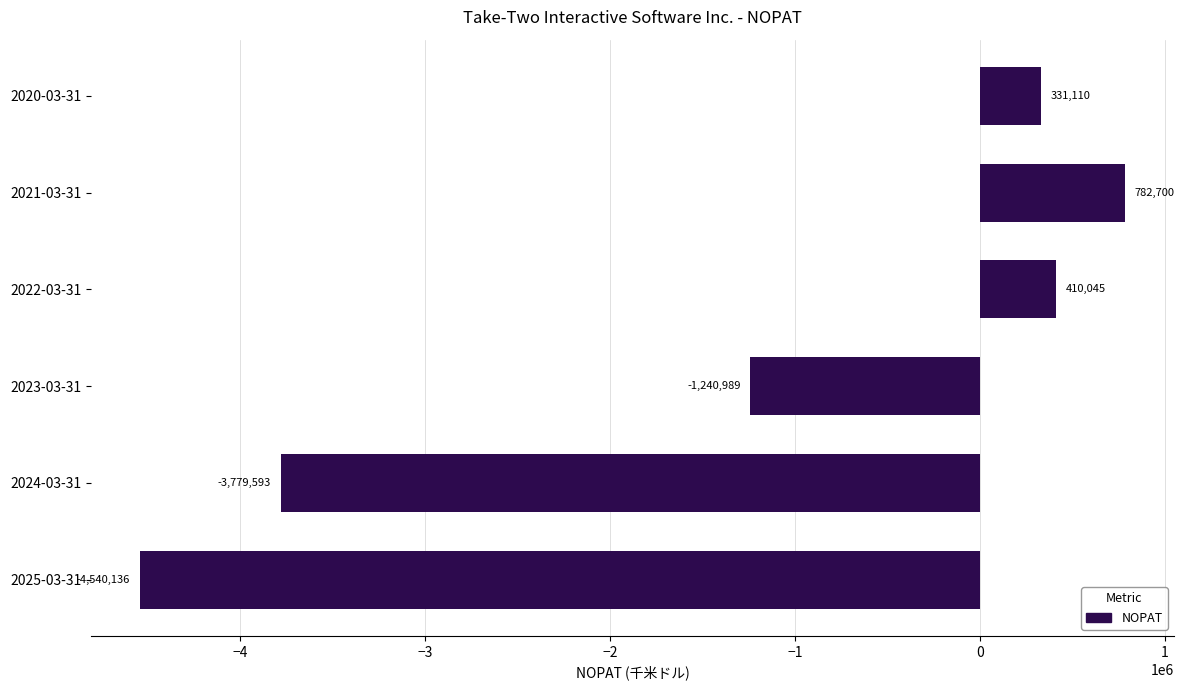

What is the difference between the maximum and minimum values?

5322836